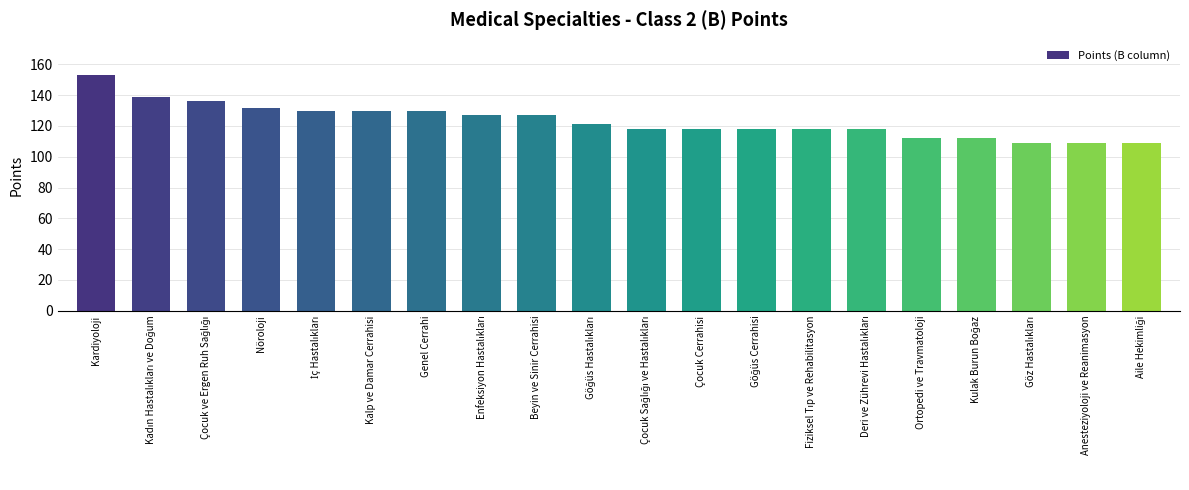

Reading left to right, what are all the values shown in this chart?

153	139	136	132	130	130	130	127	127	121	118	118	118	118	118	112	112	109	109	109